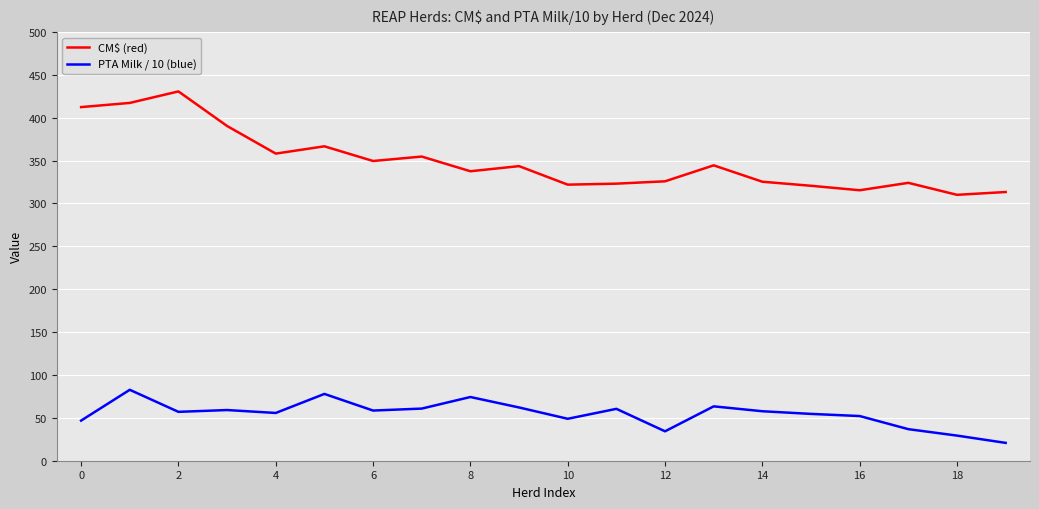

Is this an area chart (filled region under the line)?

No